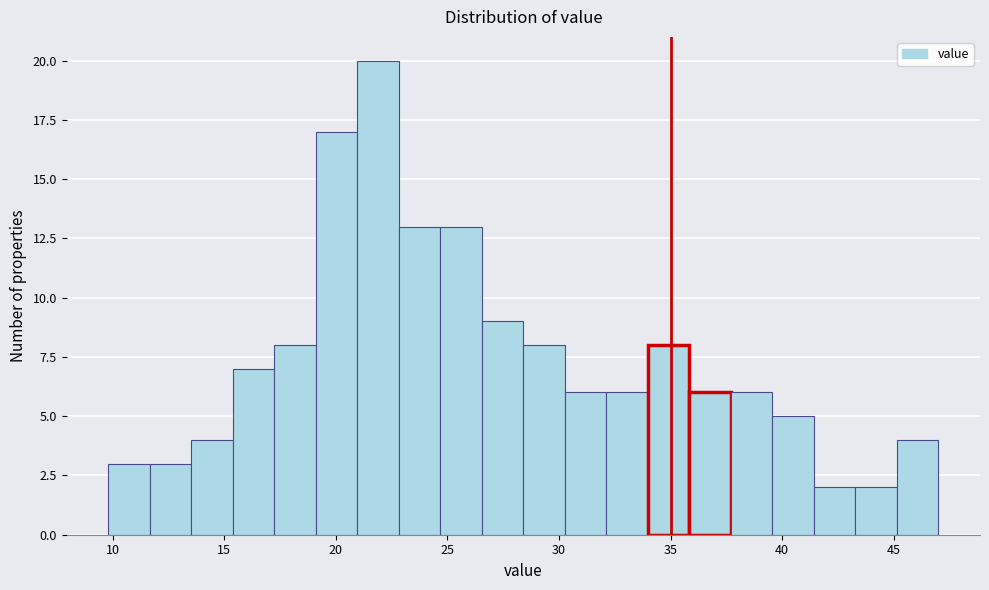

Around what value on the x-axis is the tallest bar? Give the approximate position of its centre, as read against the axis.

22.0